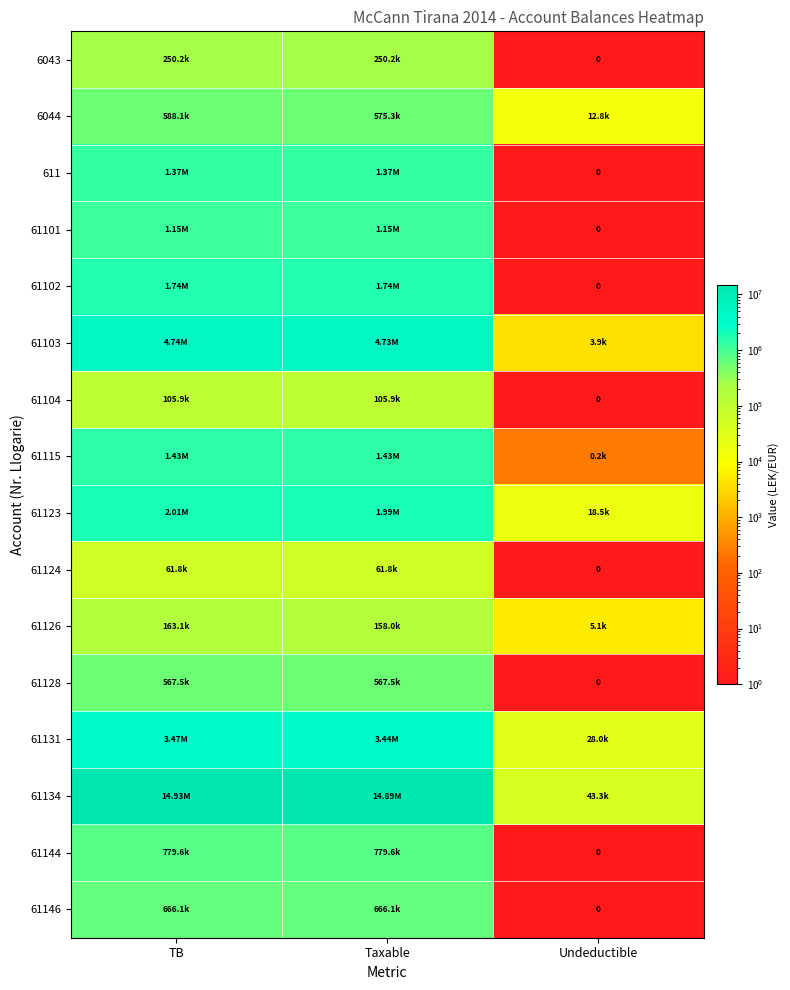

The value of 61146 at Undeductible is 0.0. True or false?

True